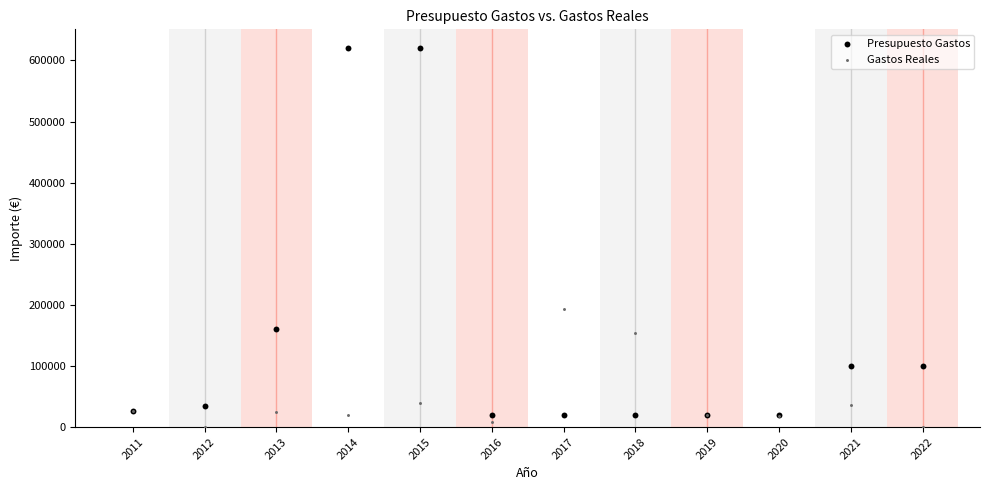

In the Presupuesto Gastos series, what Y value is closest to 320000?

160000.0